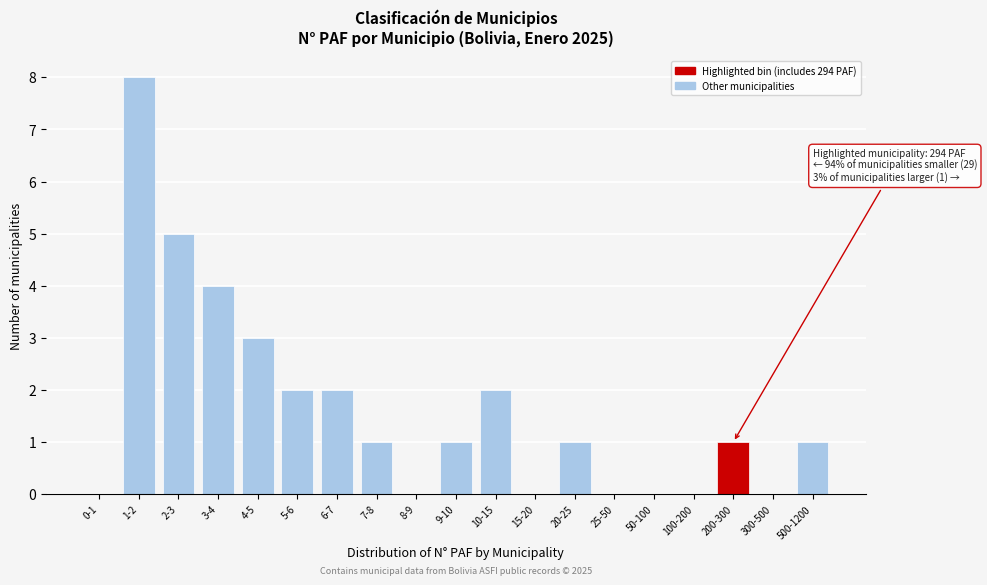

Reading right to left, list all the values displayed in this chart.

500-1200=1	300-500=0	200-300=1	100-200=0	50-100=0	25-50=0	20-25=1	15-20=0	10-15=2	9-10=1	8-9=0	7-8=1	6-7=2	5-6=2	4-5=3	3-4=4	2-3=5	1-2=8	0-1=0